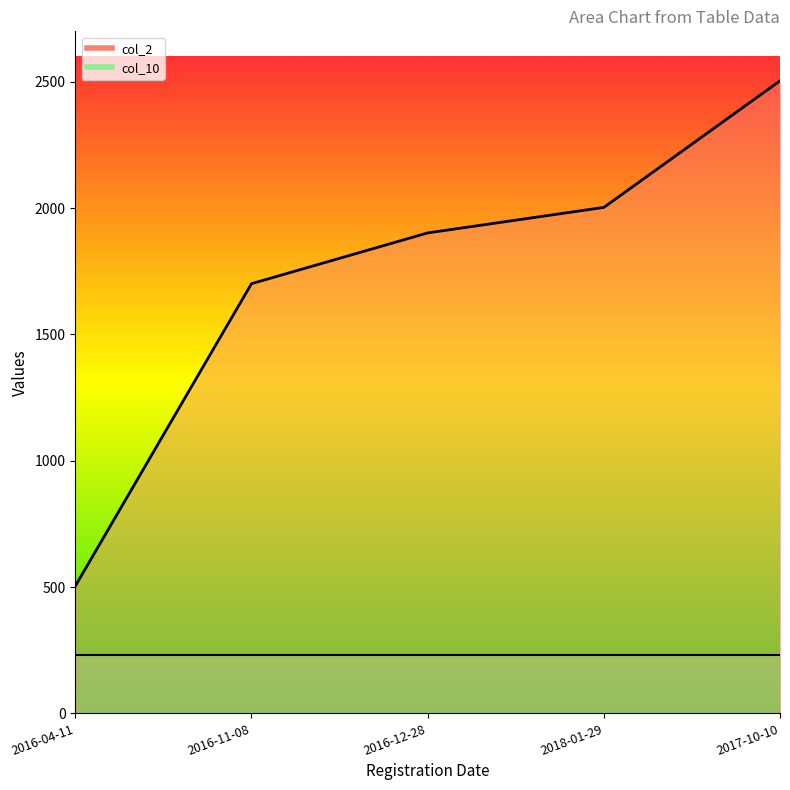

What is the sum of all values?

8614